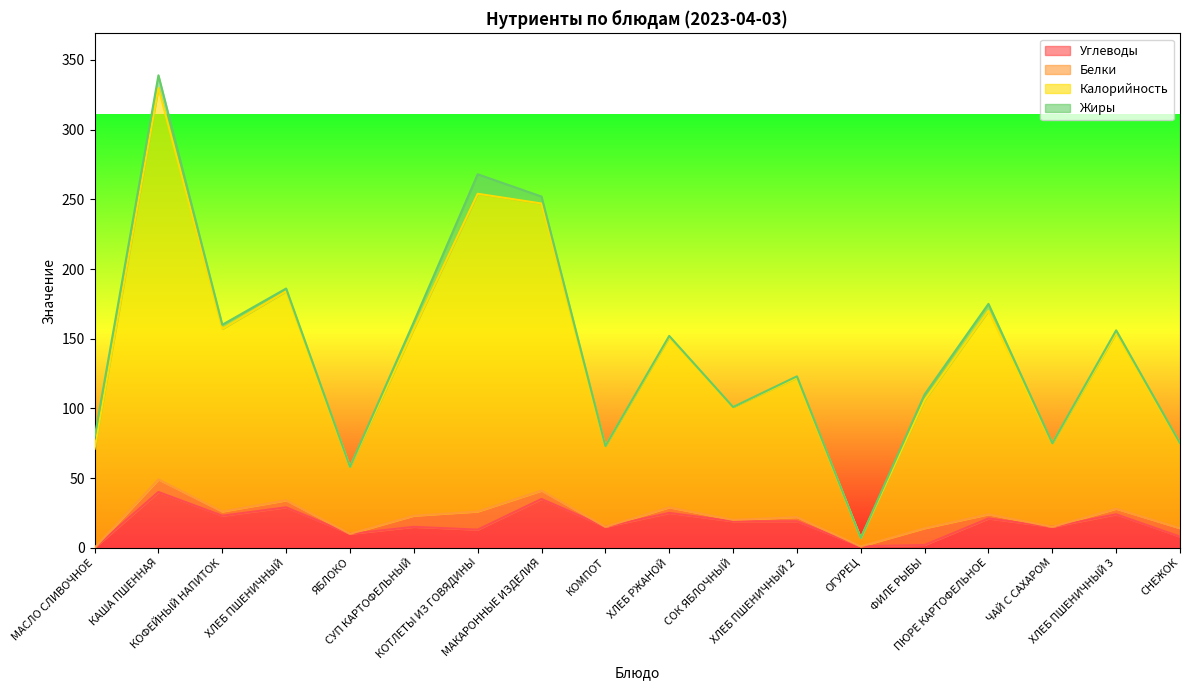

True or false: Углеводы and Калорийность intersect in this chart.

False